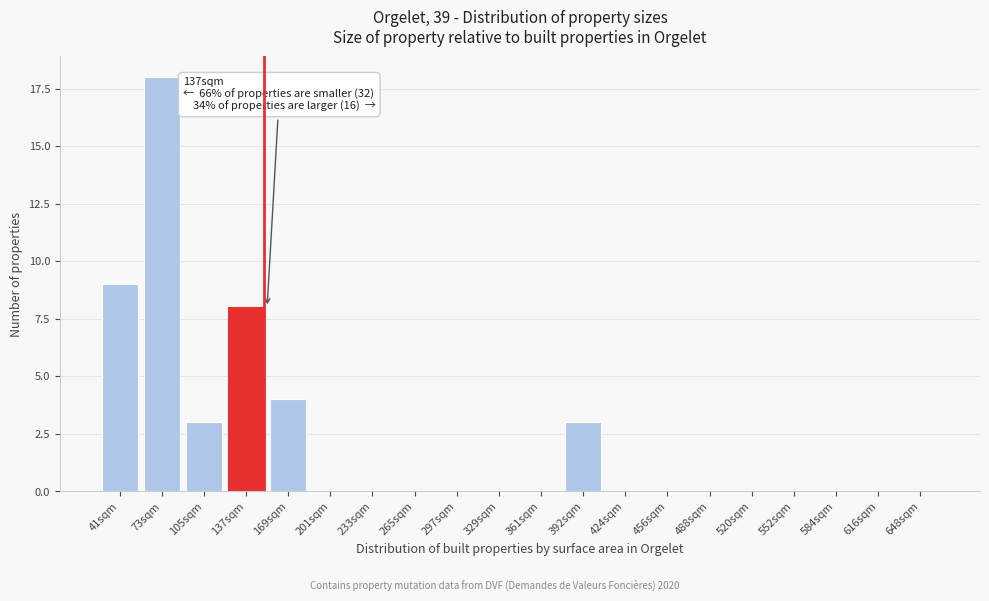

Reading left to right, what are all the values shown in this chart?

41sqm=9	73sqm=18	105sqm=3	137sqm=8	169sqm=4	201sqm=0	233sqm=0	265sqm=0	297sqm=0	329sqm=0	361sqm=0	392sqm=3	424sqm=0	456sqm=0	488sqm=0	520sqm=0	552sqm=0	584sqm=0	616sqm=0	648sqm=0